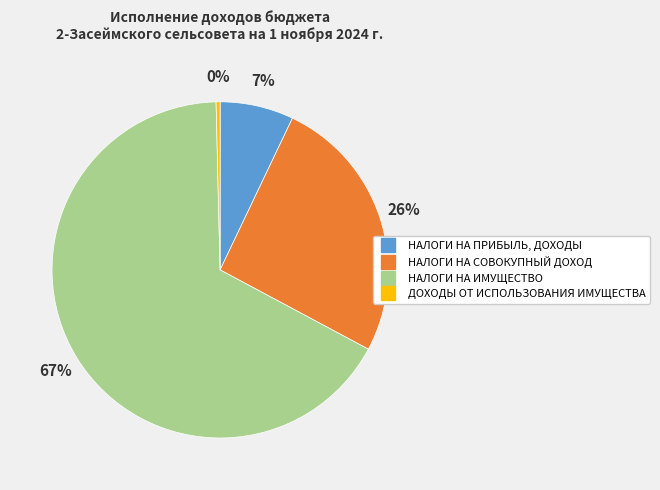

Combined, do НАЛОГИ НА ИМУЩЕСТВО and НАЛОГИ НА ПРИБЫЛЬ, ДОХОДЫ account for over 50%?

Yes